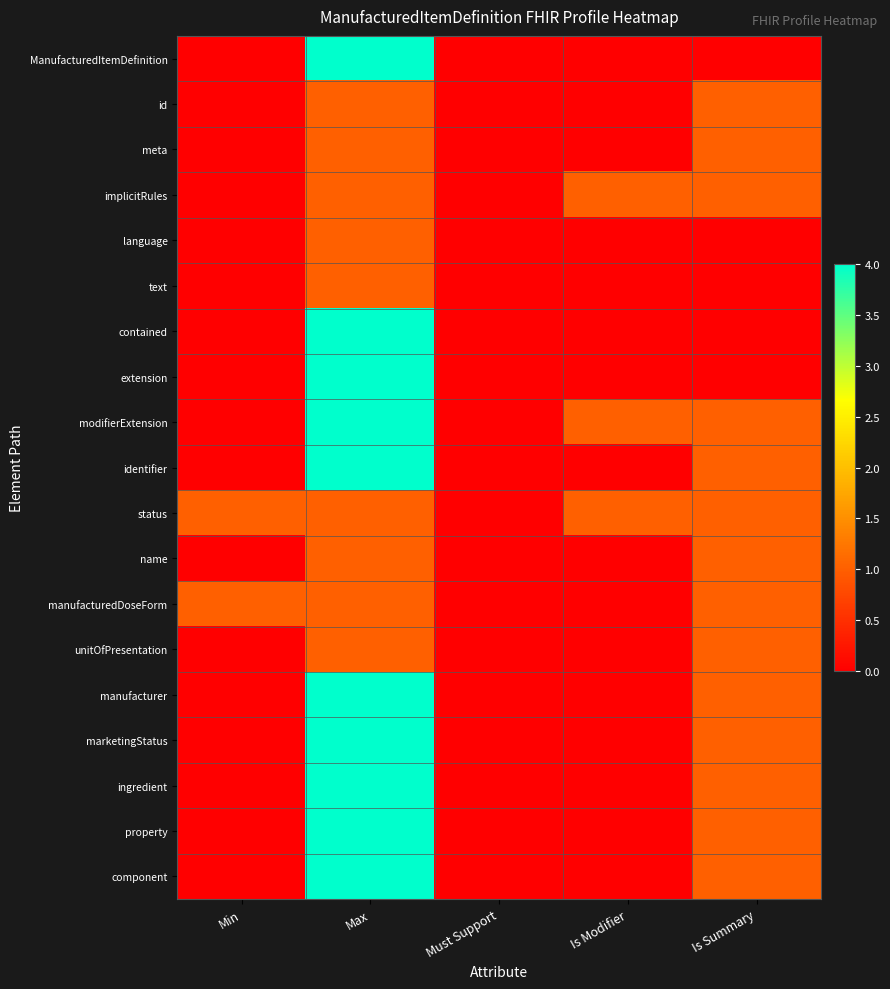

Reading right to left, extract all data points from this chart.

ManufacturedItemDefinition: Is Summary=0	Is Modifier=0	Must Support=0	Max=99	Min=0
id: Is Summary=1	Is Modifier=0	Must Support=0	Max=1	Min=0
meta: Is Summary=1	Is Modifier=0	Must Support=0	Max=1	Min=0
implicitRules: Is Summary=1	Is Modifier=1	Must Support=0	Max=1	Min=0
language: Is Summary=0	Is Modifier=0	Must Support=0	Max=1	Min=0
text: Is Summary=0	Is Modifier=0	Must Support=0	Max=1	Min=0
contained: Is Summary=0	Is Modifier=0	Must Support=0	Max=99	Min=0
extension: Is Summary=0	Is Modifier=0	Must Support=0	Max=99	Min=0
modifierExtension: Is Summary=1	Is Modifier=1	Must Support=0	Max=99	Min=0
identifier: Is Summary=1	Is Modifier=0	Must Support=0	Max=99	Min=0
status: Is Summary=1	Is Modifier=1	Must Support=0	Max=1	Min=1
name: Is Summary=1	Is Modifier=0	Must Support=0	Max=1	Min=0
manufacturedDoseForm: Is Summary=1	Is Modifier=0	Must Support=0	Max=1	Min=1
unitOfPresentation: Is Summary=1	Is Modifier=0	Must Support=0	Max=1	Min=0
manufacturer: Is Summary=1	Is Modifier=0	Must Support=0	Max=99	Min=0
marketingStatus: Is Summary=1	Is Modifier=0	Must Support=0	Max=99	Min=0
ingredient: Is Summary=1	Is Modifier=0	Must Support=0	Max=99	Min=0
property: Is Summary=1	Is Modifier=0	Must Support=0	Max=99	Min=0
component: Is Summary=1	Is Modifier=0	Must Support=0	Max=99	Min=0